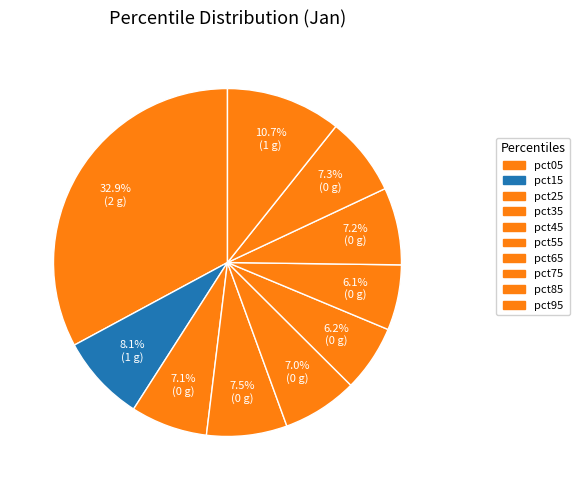

How many slices are in this pie chart?

10